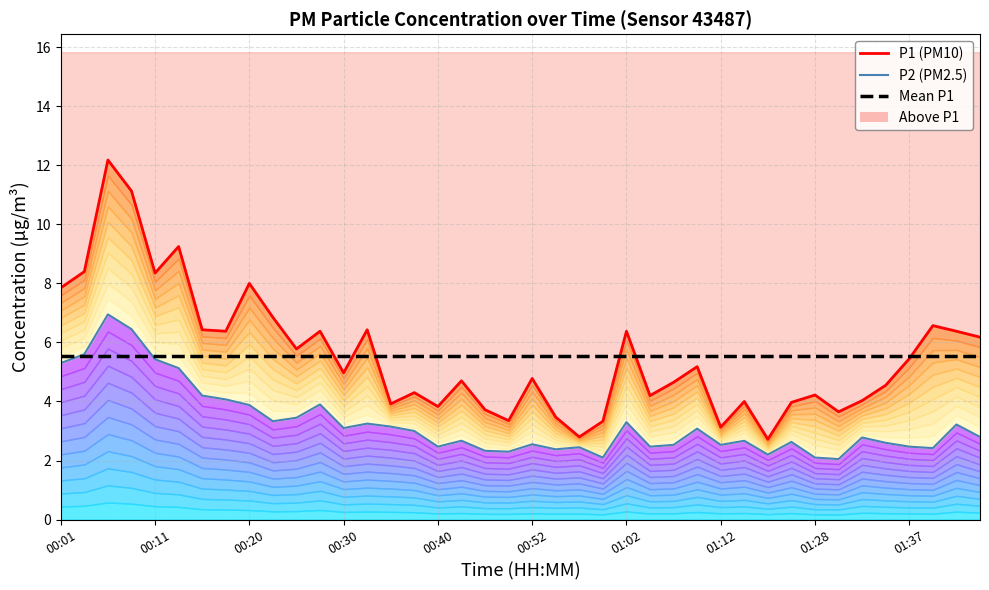

What is the minimum value for Mean P1?

5.5